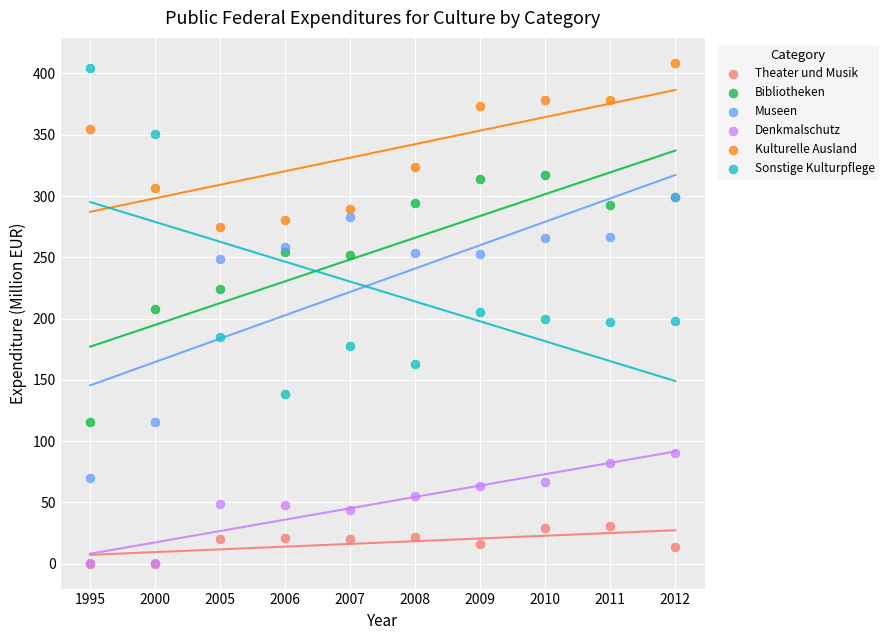

Which series has the widest spread of Y values?

Sonstige Kulturpflege